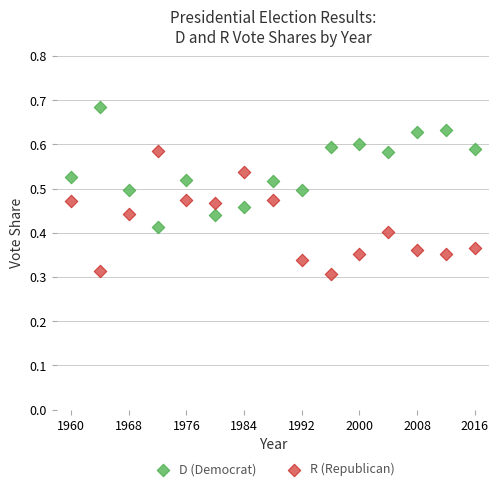

What are all the series names shown in the legend?

D (Democrat), R (Republican)